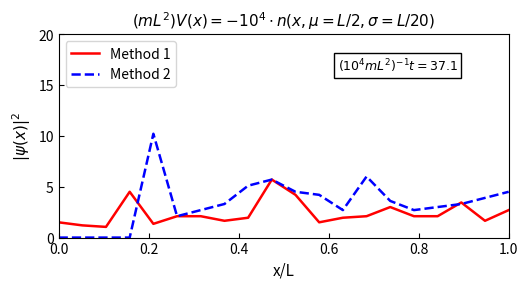

List the series in order of their peak value, highest first.

Method 2, Method 1